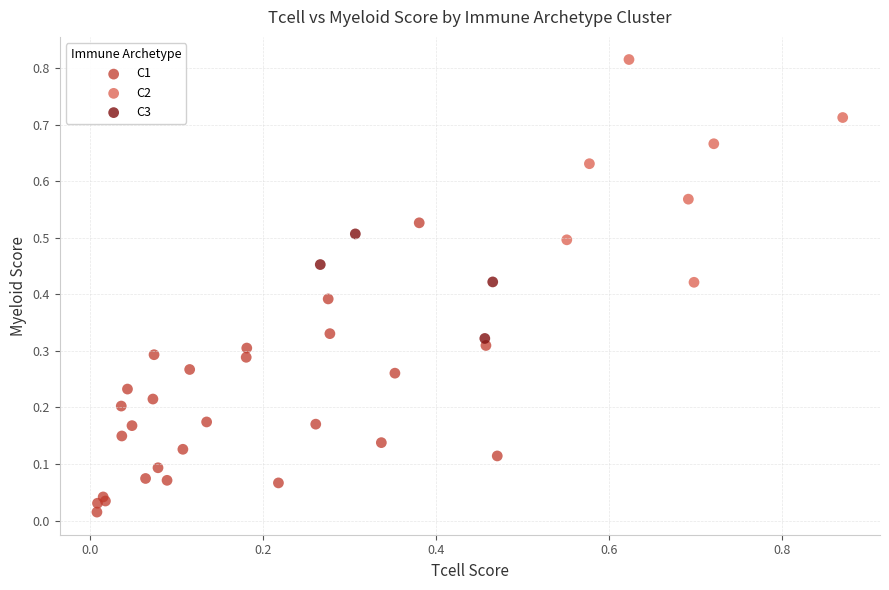

Which series has the largest Y range (max minus min)?

C1